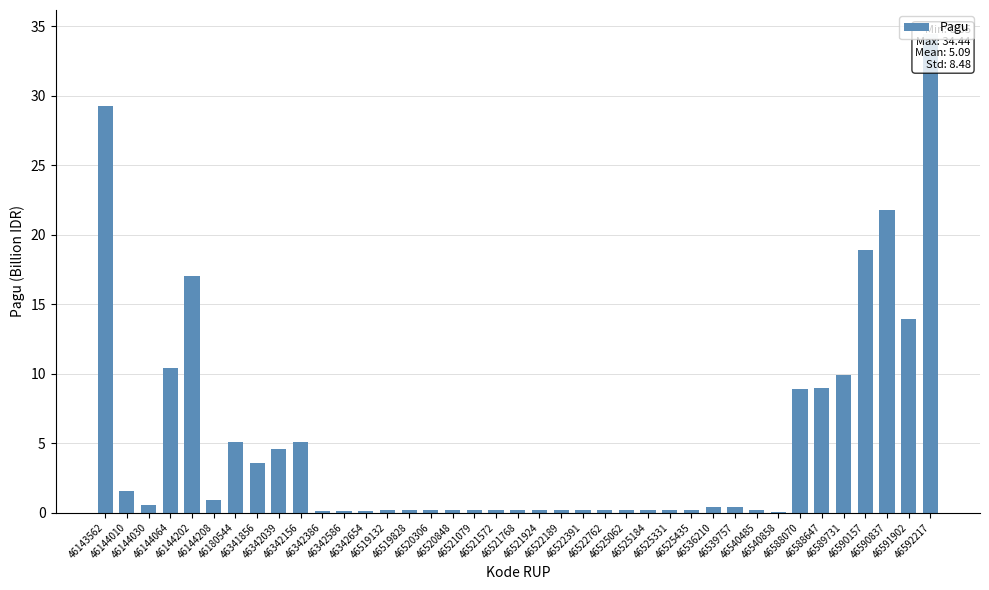

List the labels in order of value, largest first.

46592217, 46143562, 46590837, 46590157, 46144202, 46591902, 46144064, 46589731, 46588647, 46588070, 46180544, 46342156, 46342039, 46341856, 46144010, 46144208, 46144030, 46536210, 46539757, 46540485, 46522189, 46522391, 46522762, 46525062, 46519132, 46519828, 46520306, 46520848, 46521079, 46521572, 46521768, 46521924, 46525184, 46525331, 46525435, 46342386, 46342586, 46342654, 46540858